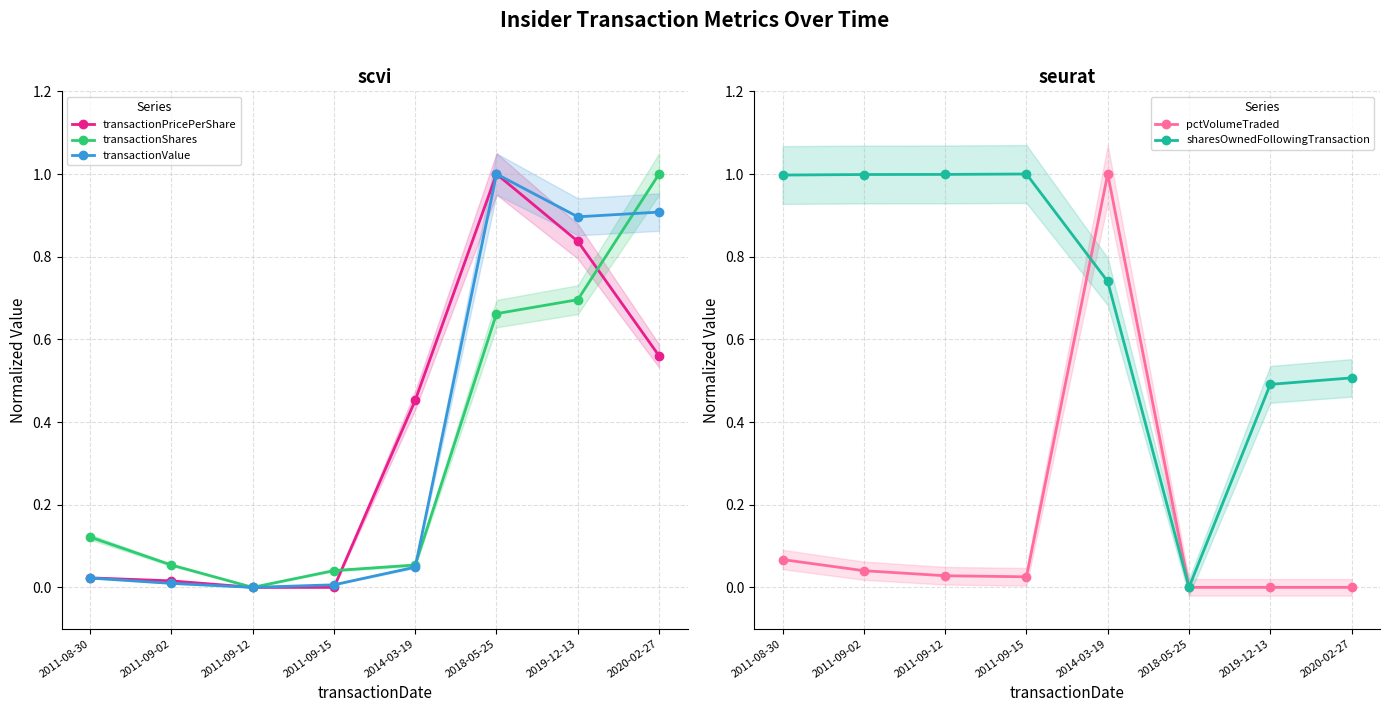

How many interior local peaks does the transactionValue series have?

1